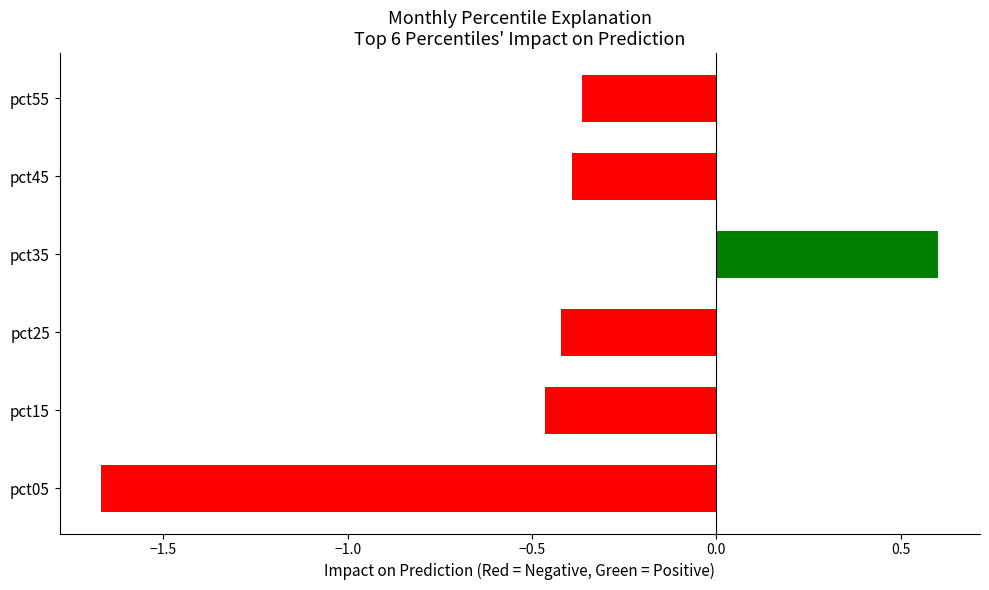

What is the greatest value displayed?

0.6